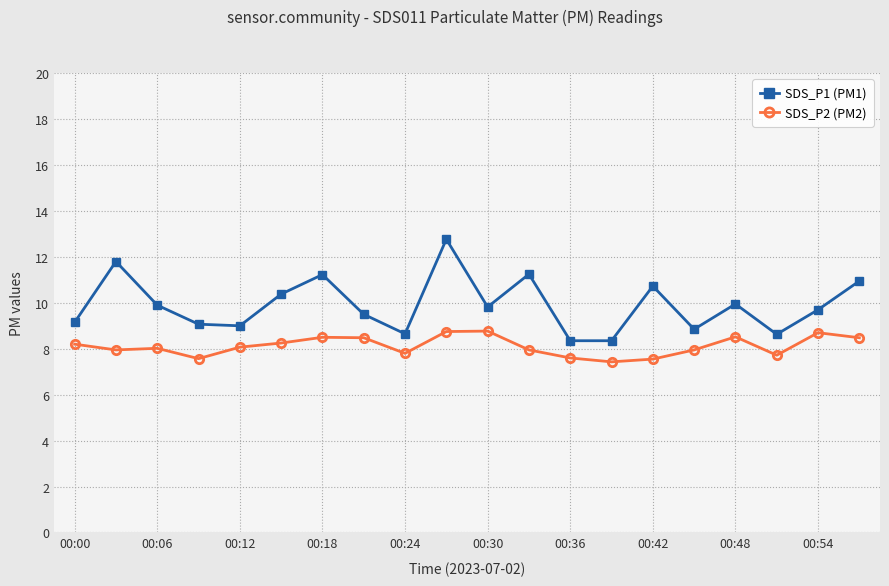

How many categories are shown in the chart?

20